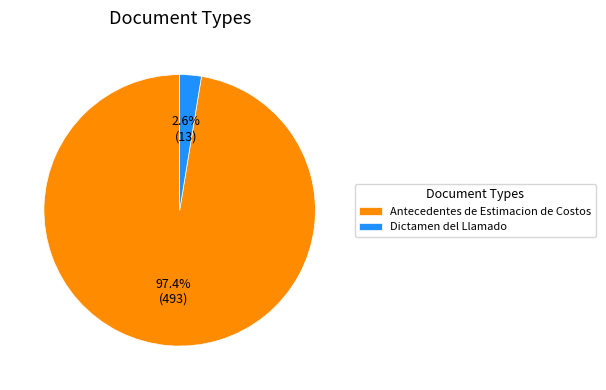

How many segments does this pie chart have?

2